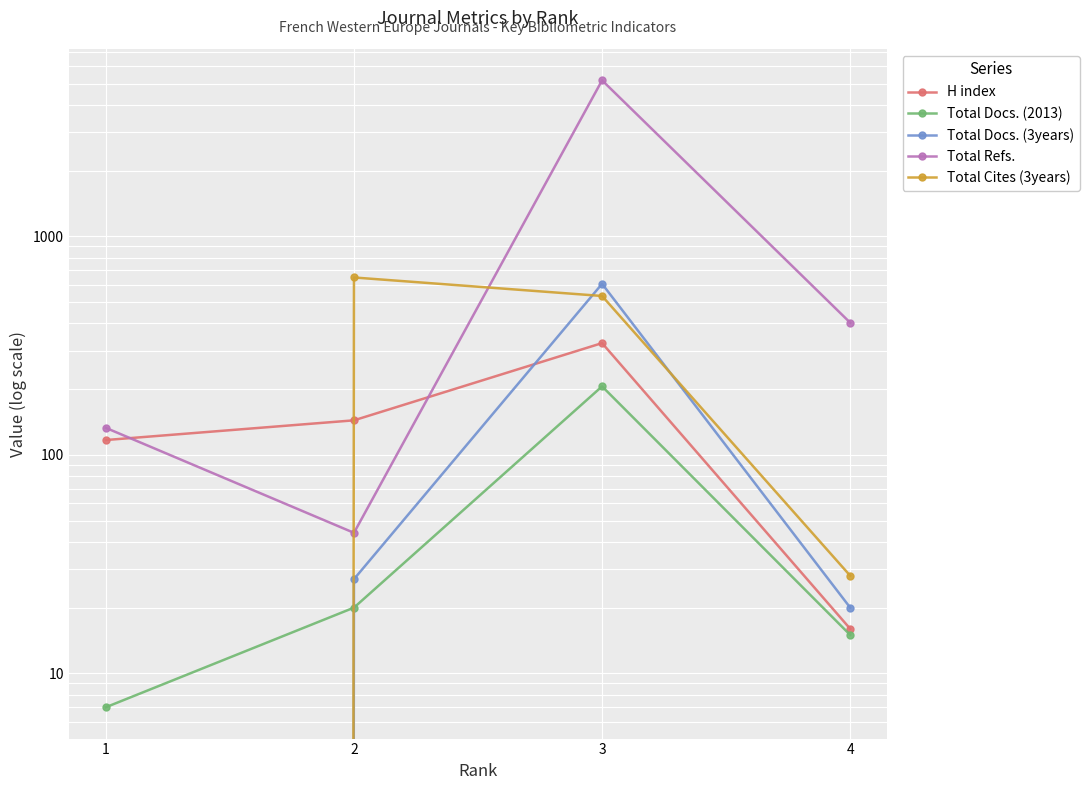

The H index series shows 16 at 4. True or false?

True